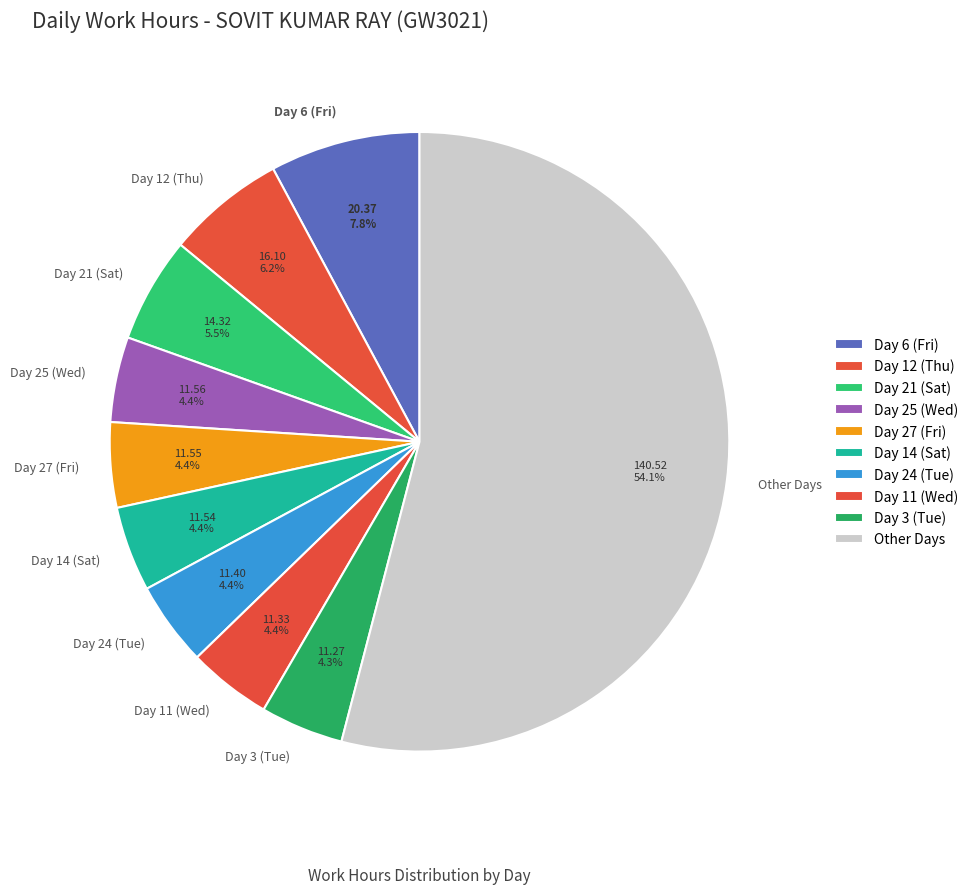

What is the largest slice in the pie chart?

Other Days